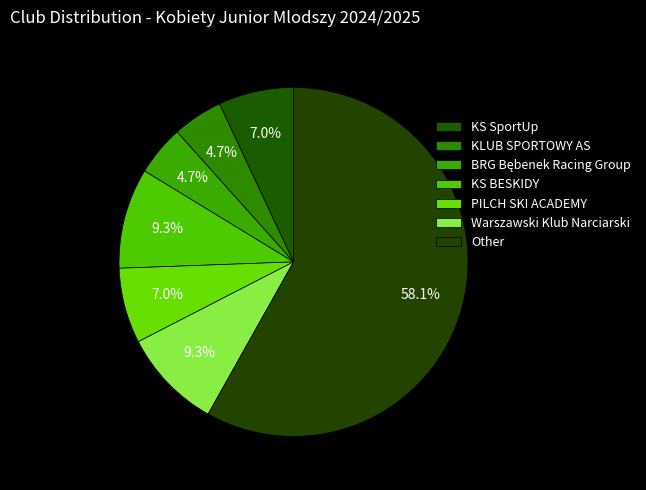

What percentage is NOT represented by KS SportUp?

93.0%